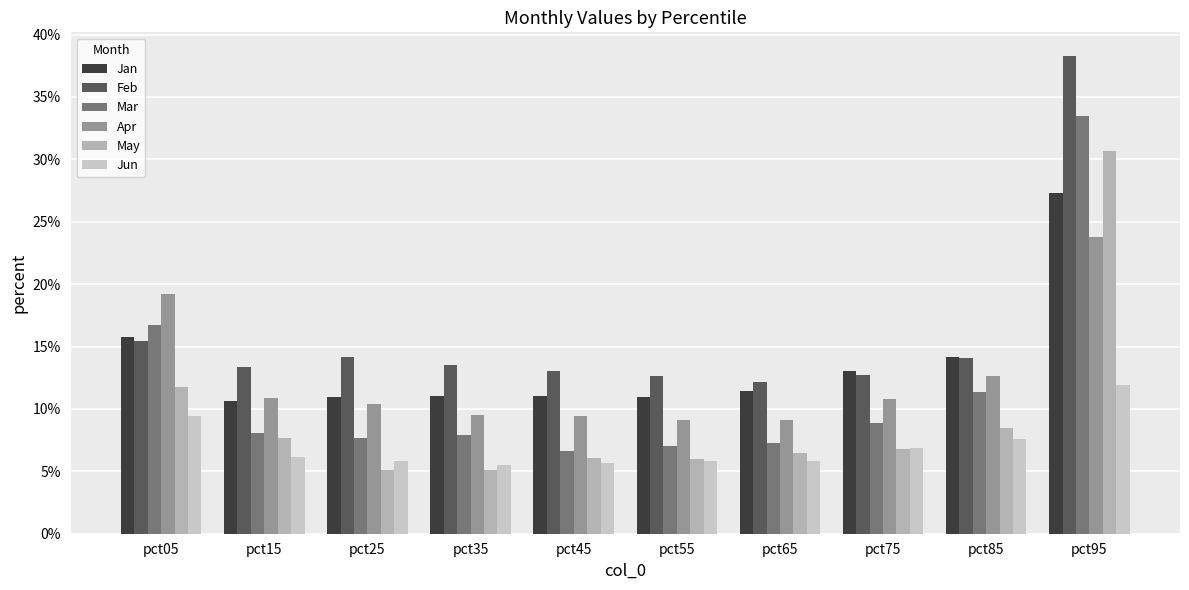

Reading right to left, list all the values displayed in this chart.

Jan: pct95=0.3	pct85=0.1	pct75=0.1	pct65=0.1	pct55=0.1	pct45=0.1	pct35=0.1	pct25=0.1	pct15=0.1	pct05=0.2
Feb: pct95=0.4	pct85=0.1	pct75=0.1	pct65=0.1	pct55=0.1	pct45=0.1	pct35=0.1	pct25=0.1	pct15=0.1	pct05=0.2
Mar: pct95=0.3	pct85=0.1	pct75=0.1	pct65=0.1	pct55=0.1	pct45=0.1	pct35=0.1	pct25=0.1	pct15=0.1	pct05=0.2
Apr: pct95=0.2	pct85=0.1	pct75=0.1	pct65=0.1	pct55=0.1	pct45=0.1	pct35=0.1	pct25=0.1	pct15=0.1	pct05=0.2
May: pct95=0.3	pct85=0.1	pct75=0.1	pct65=0.1	pct55=0.1	pct45=0.1	pct35=0.1	pct25=0.1	pct15=0.1	pct05=0.1
Jun: pct95=0.1	pct85=0.1	pct75=0.1	pct65=0.1	pct55=0.1	pct45=0.1	pct35=0.1	pct25=0.1	pct15=0.1	pct05=0.1